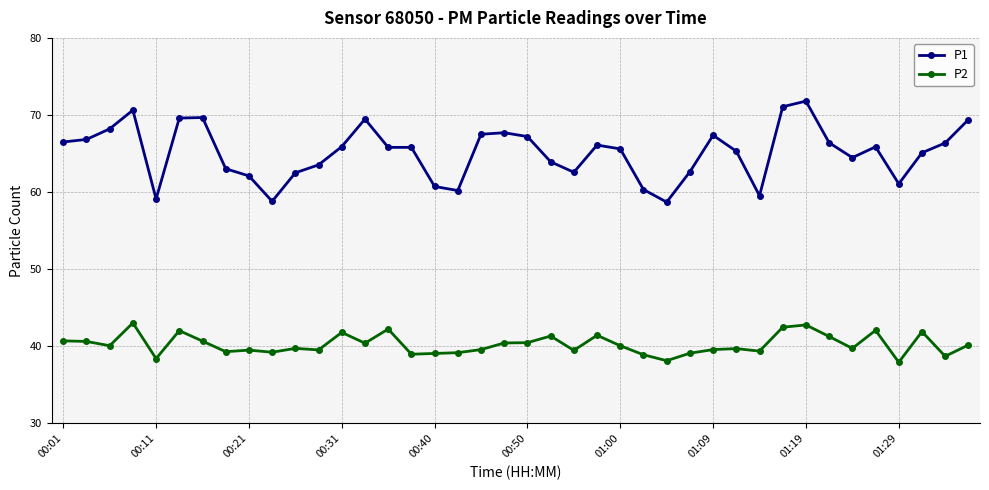

What is the difference between the second highest and second lowest values in the P2 series?

4.6